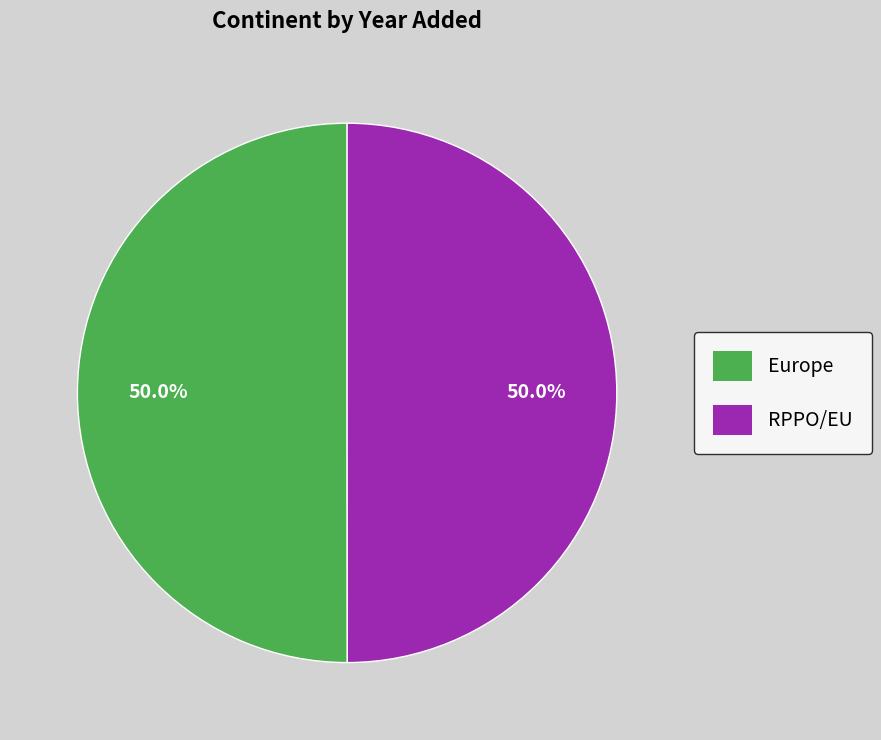

How much of the chart is everything except Europe?

50.0%